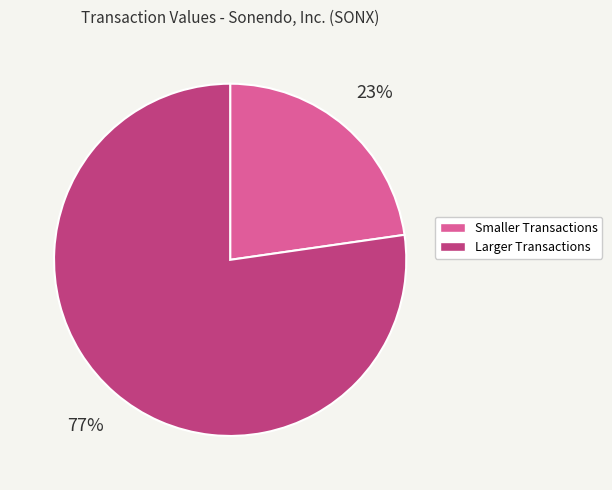

Which has a higher value, Larger Transactions or Smaller Transactions?

Larger Transactions